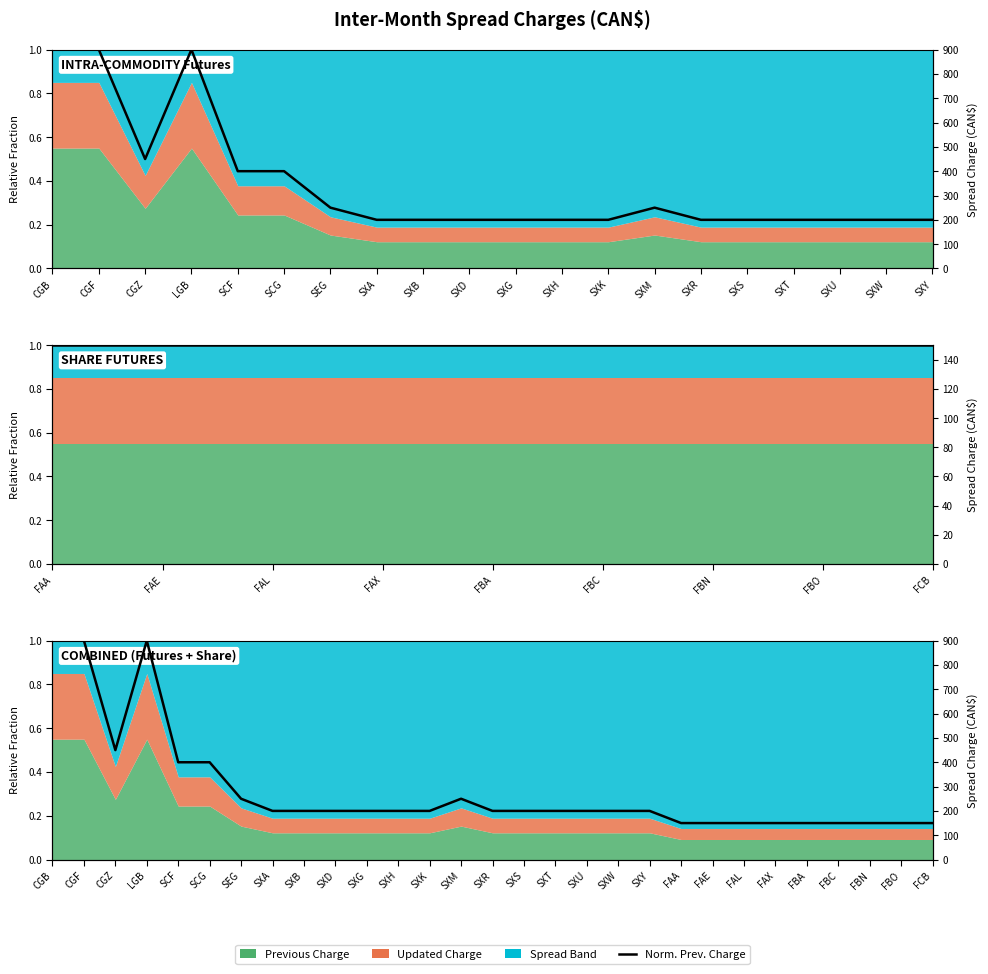

How many values are between 0 and 1?

29